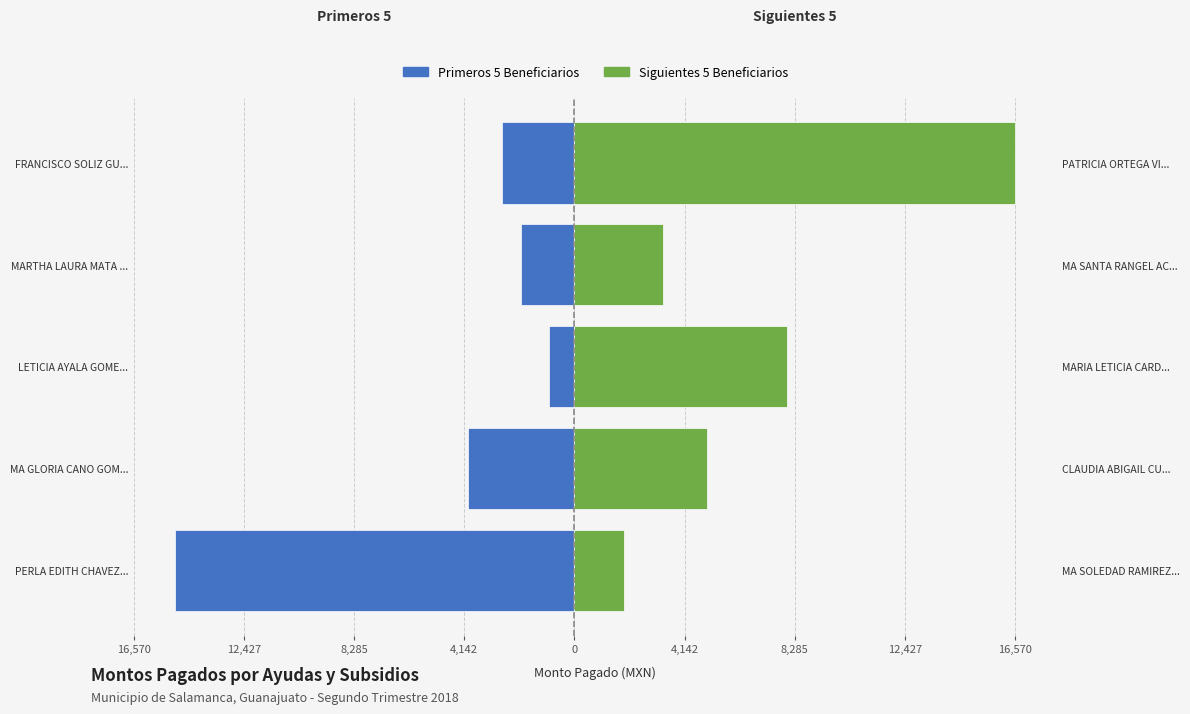

What is the difference between the maximum and minimum values in the Primeros 5 Beneficiarios series?

14048.2